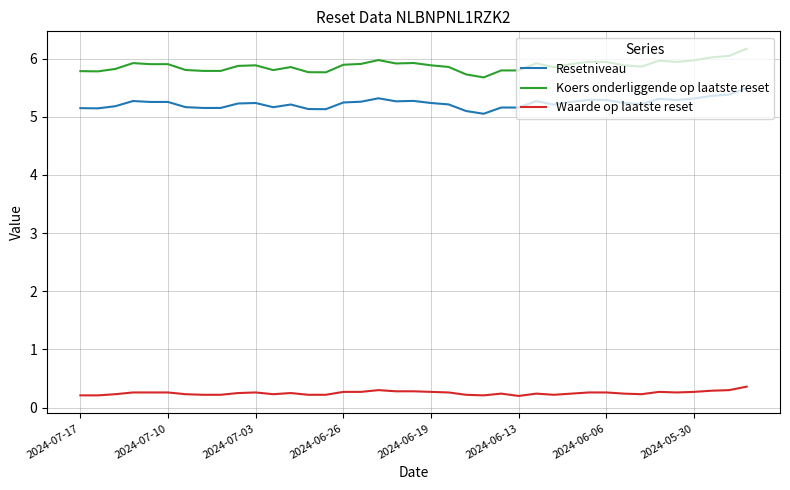

Which series has the largest range (max minus min)?

Koers onderliggende op laatste reset